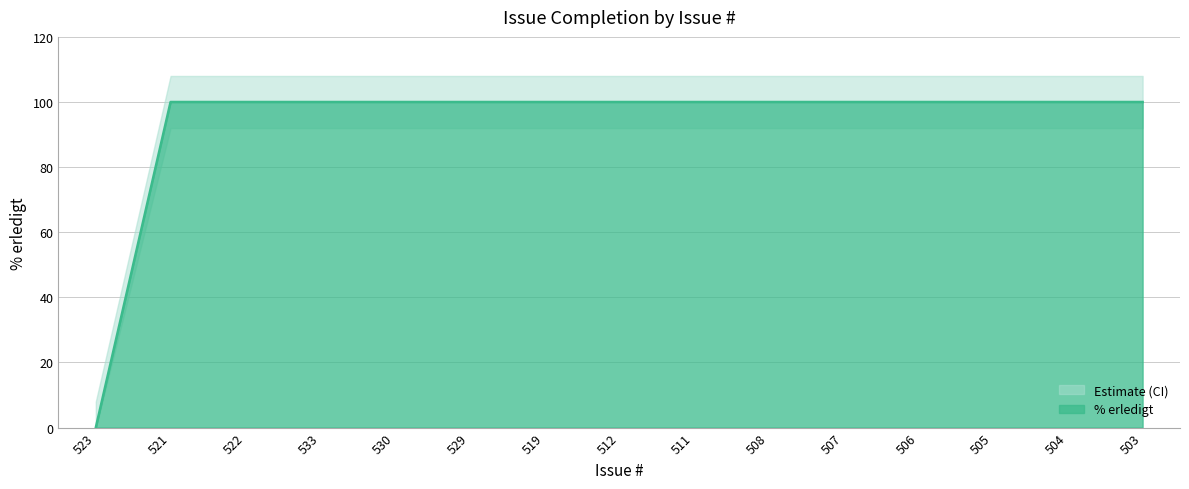

Does the chart have visible grid lines?

Yes